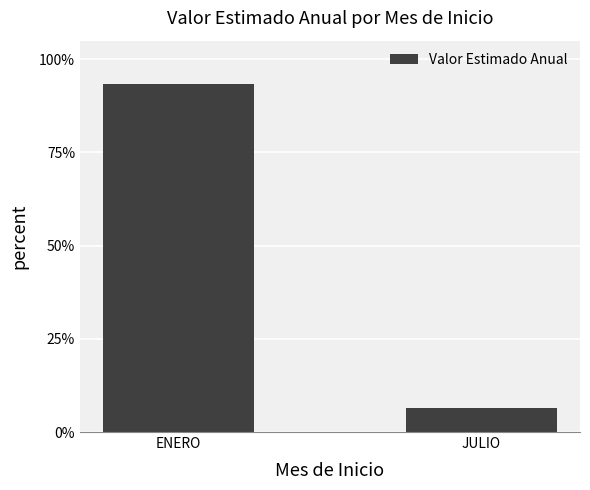

List the labels in order of value, largest first.

ENERO, JULIO